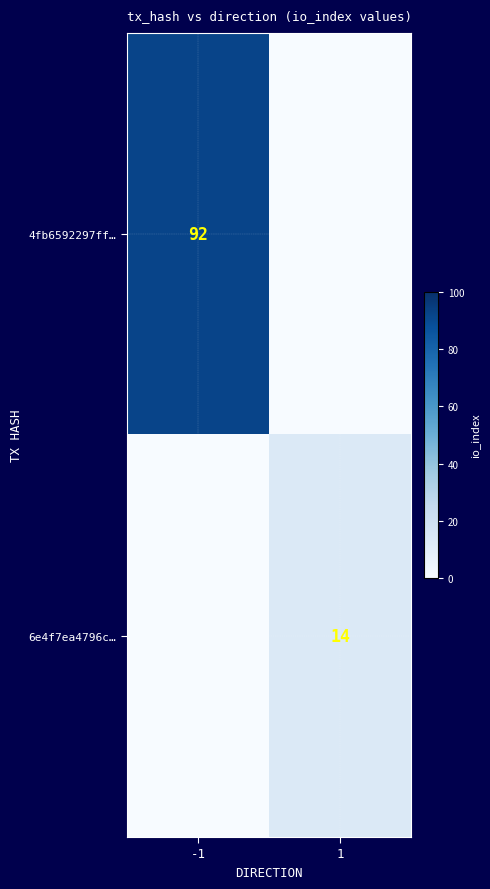

Which category has the lowest value across all series?

1